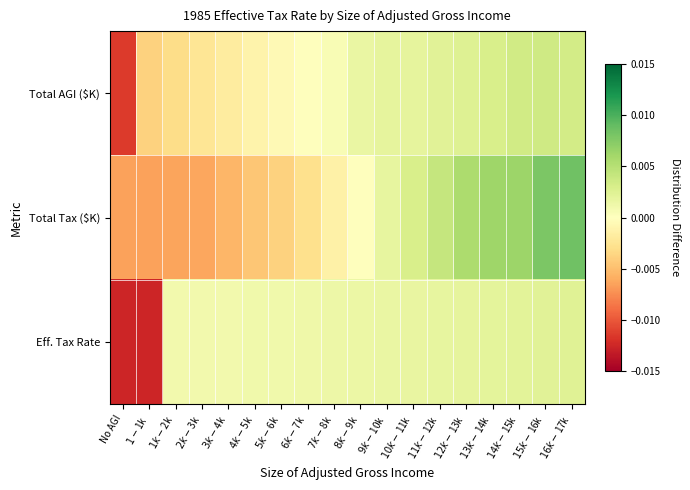

List the series in order of their peak value, lowest first.

Eff. Tax Rate, Total AGI ($K), Total Tax ($K)